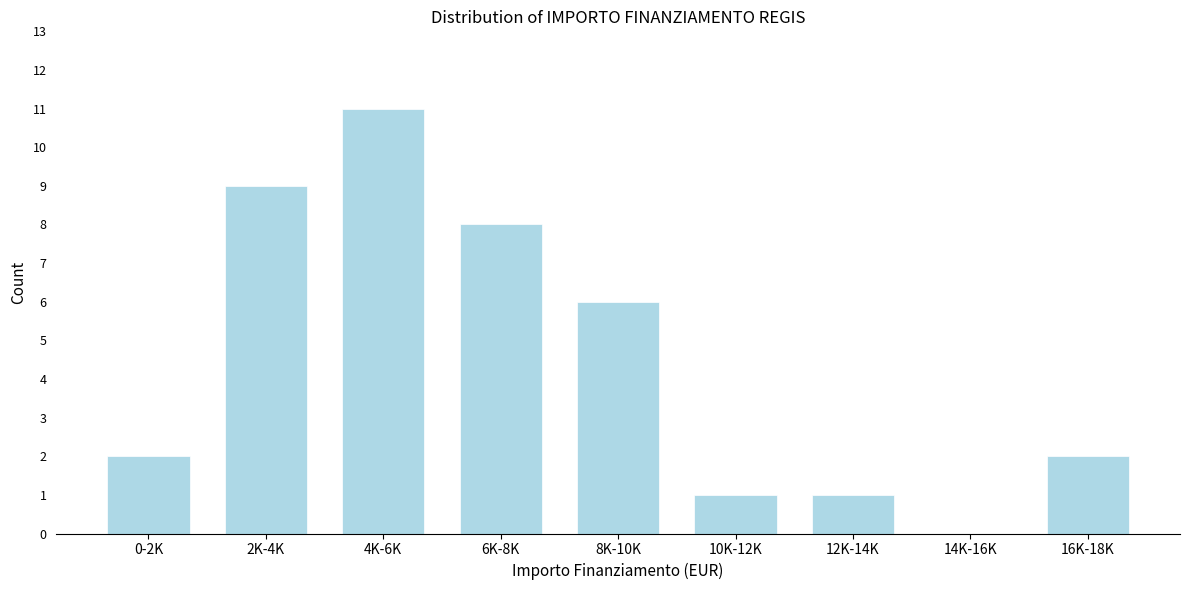

Reading left to right, extract all data points from this chart.

0-2K=2	2K-4K=9	4K-6K=11	6K-8K=8	8K-10K=6	10K-12K=1	12K-14K=1	14K-16K=0	16K-18K=2